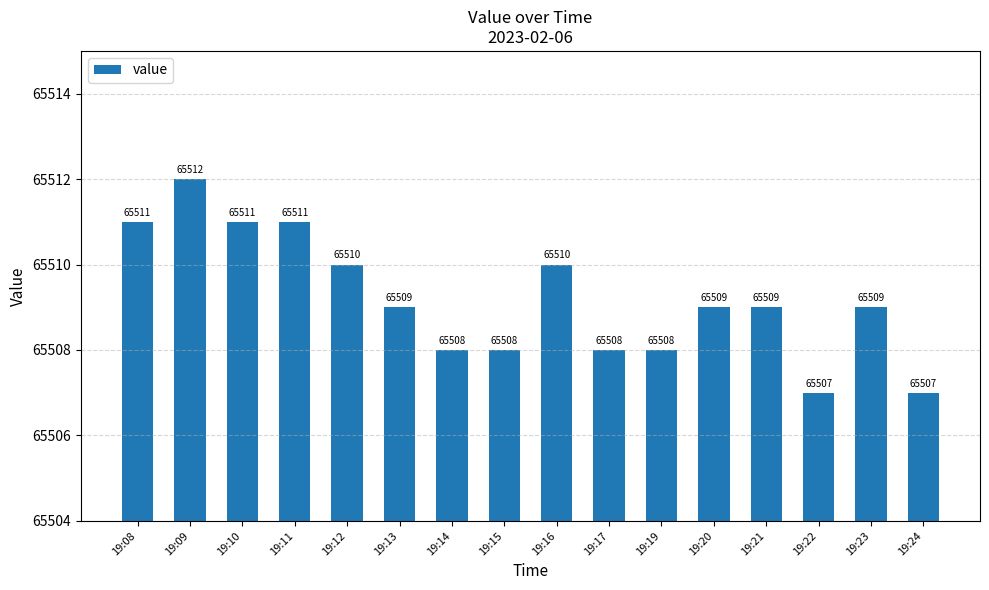

Reading left to right, what are all the values shown in this chart?

65511	65512	65511	65511	65510	65509	65508	65508	65510	65508	65508	65509	65509	65507	65509	65507